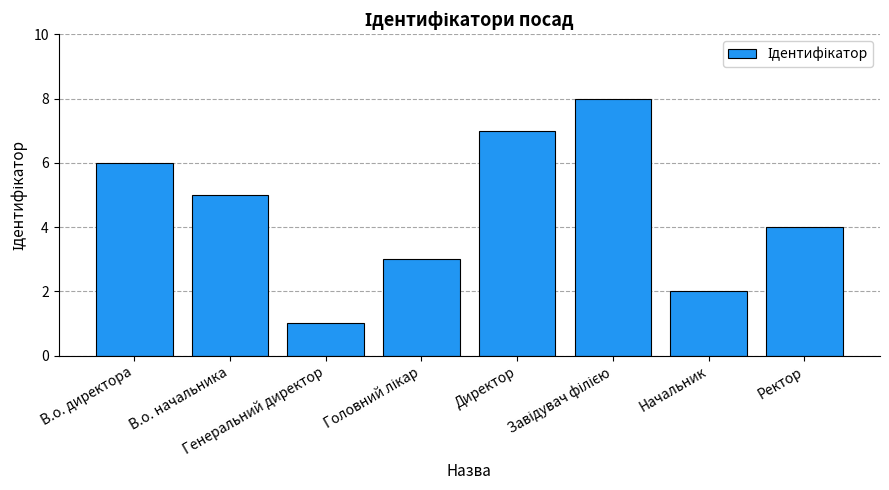

Reading left to right, extract all data points from this chart.

6	5	1	3	7	8	2	4